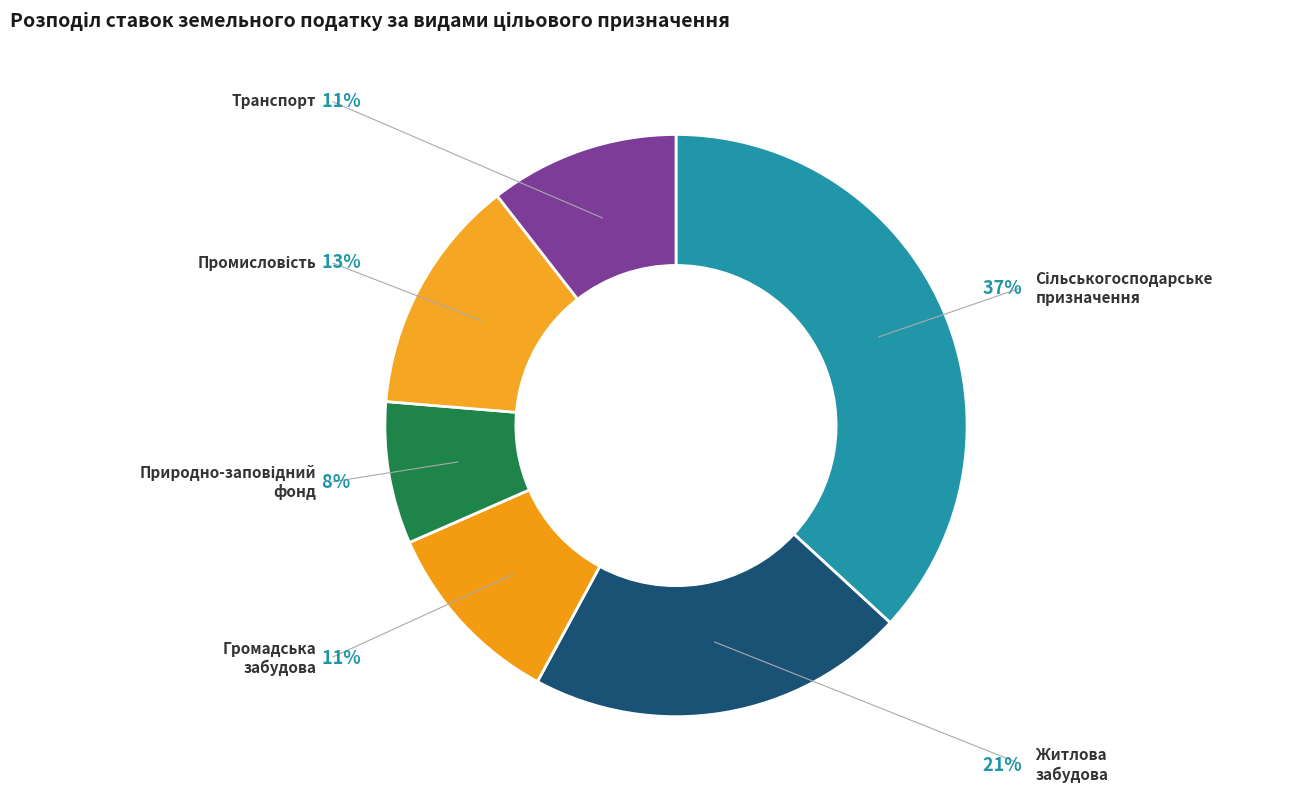

Which category has the smallest portion of the pie?

Землі природно-заповідного фонду